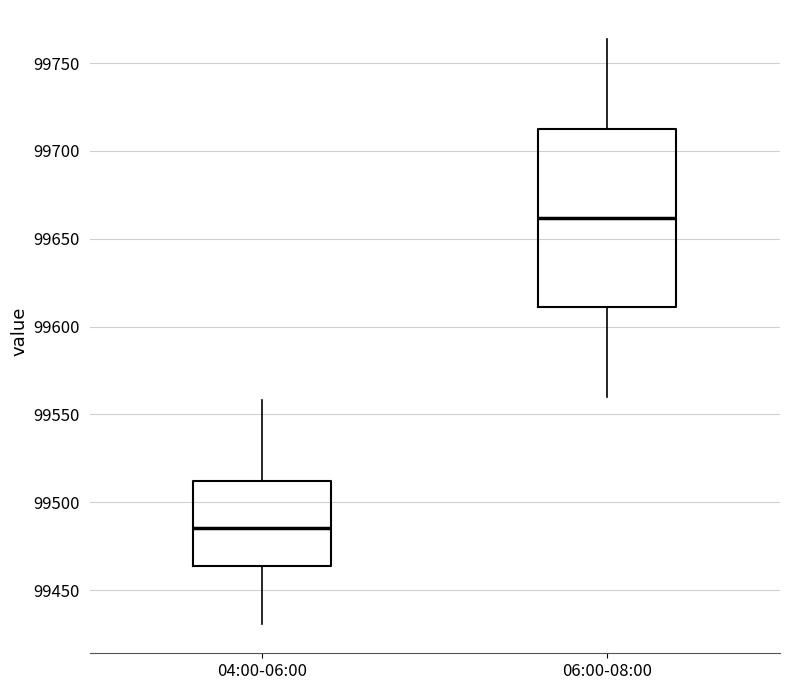

Which box has the highest median line?

06:00-08:00